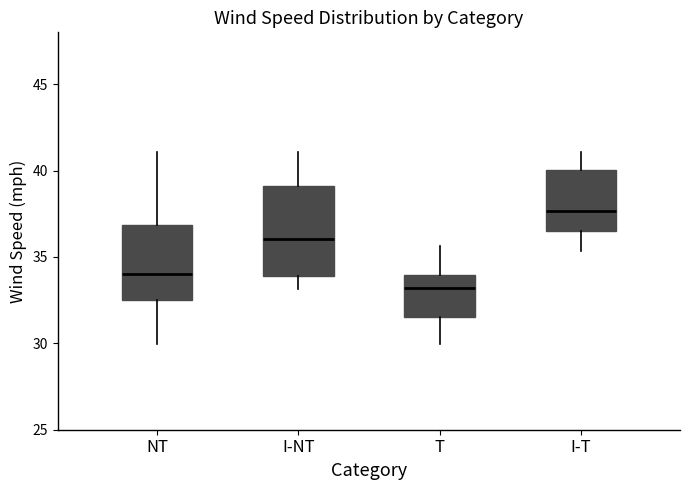

Which box's median line is the lowest?

T